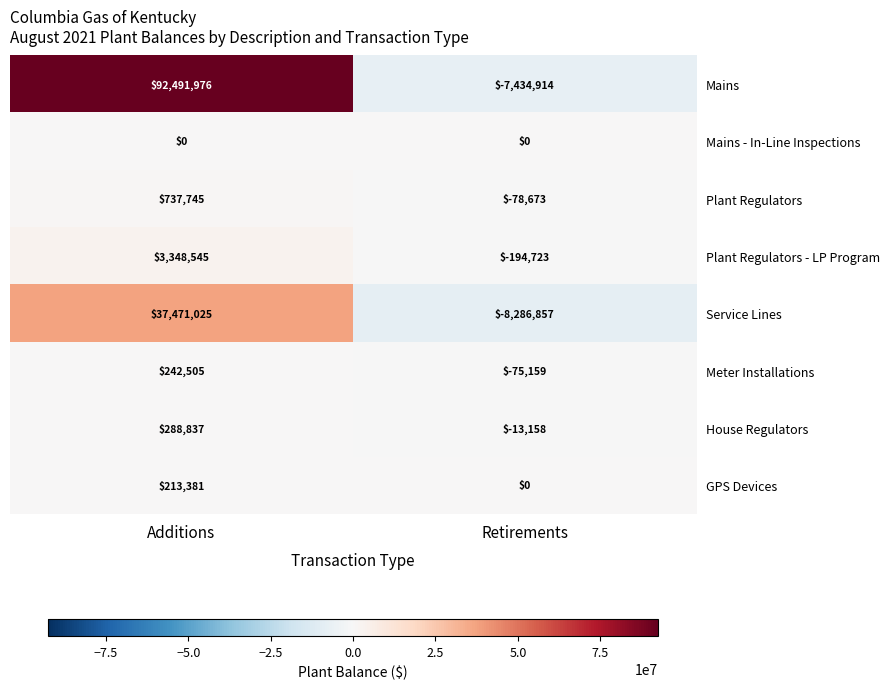

What is the difference between the highest and lowest values at Retirements?

8286857